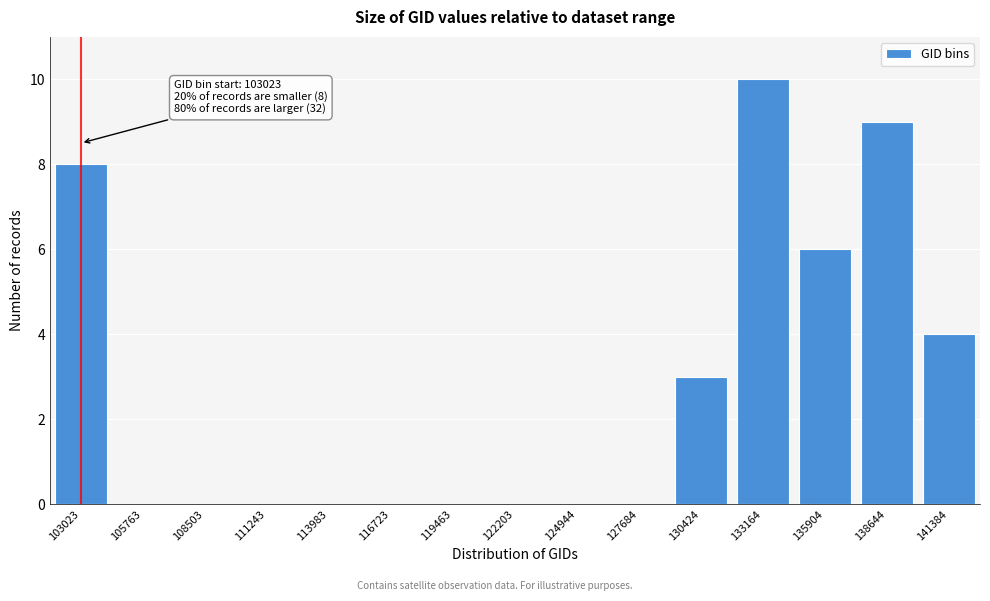

Reading right to left, list all the values displayed in this chart.

141384=4	138644=9	135904=6	133164=10	130424=3	127684=0	124944=0	122203=0	119463=0	116723=0	113983=0	111243=0	108503=0	105763=0	103023=8